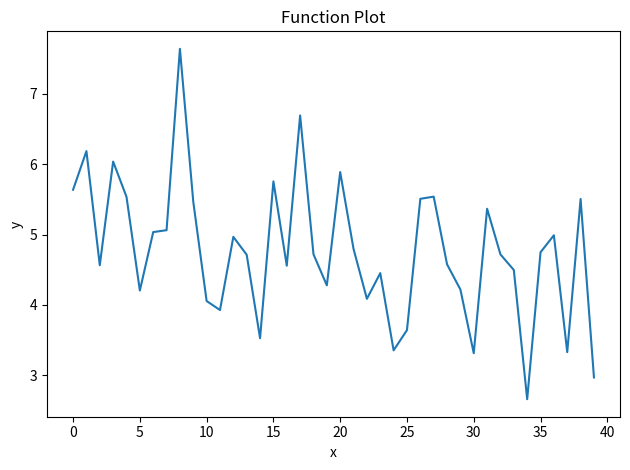

What is the smallest value displayed?

2.7